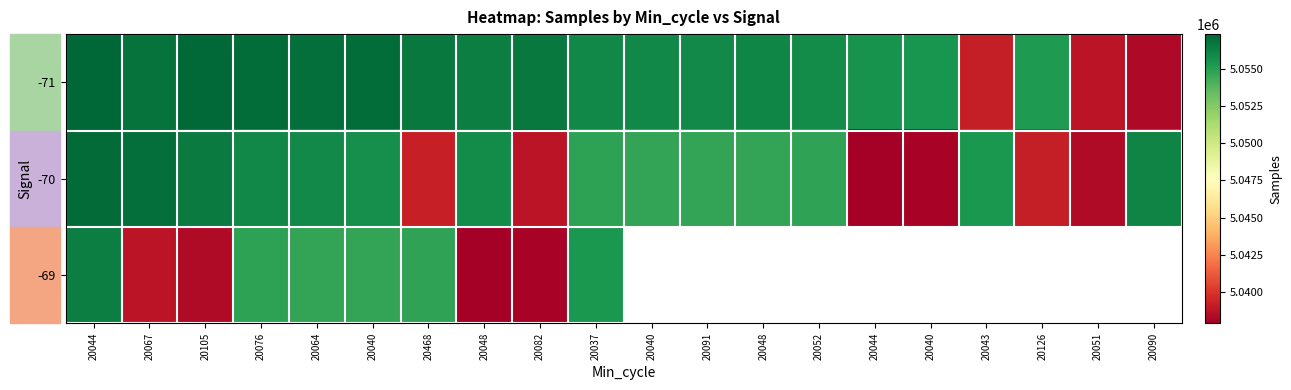

Where is -71 nearest to the value 5047836?

20126